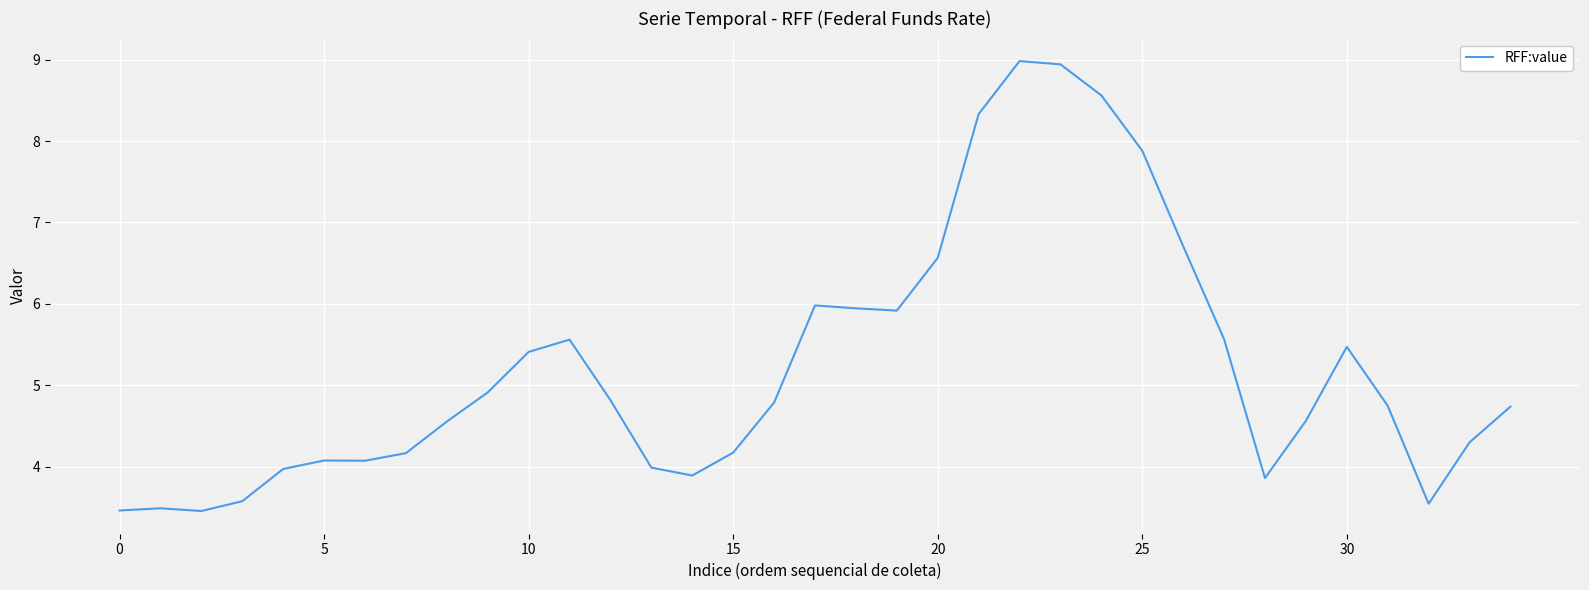

What is the greatest value displayed?

9.0